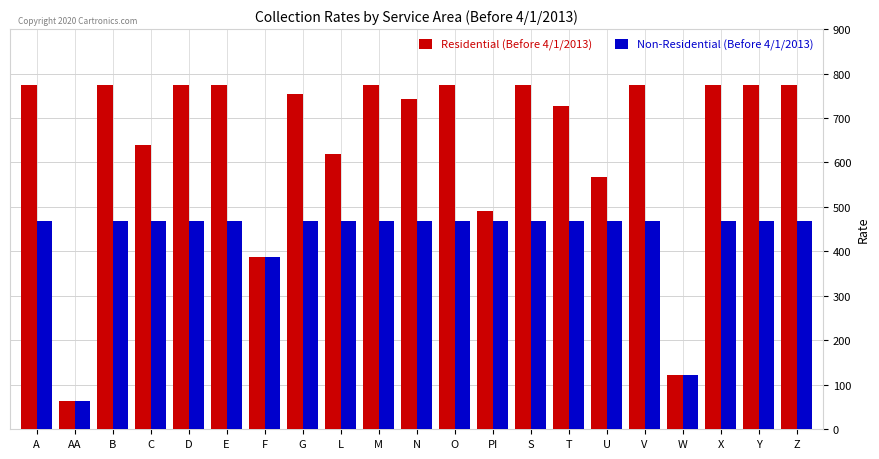

What is the value of the Non-Residential (Before 4/1/2013) bar at the 16th from the left?

468.8